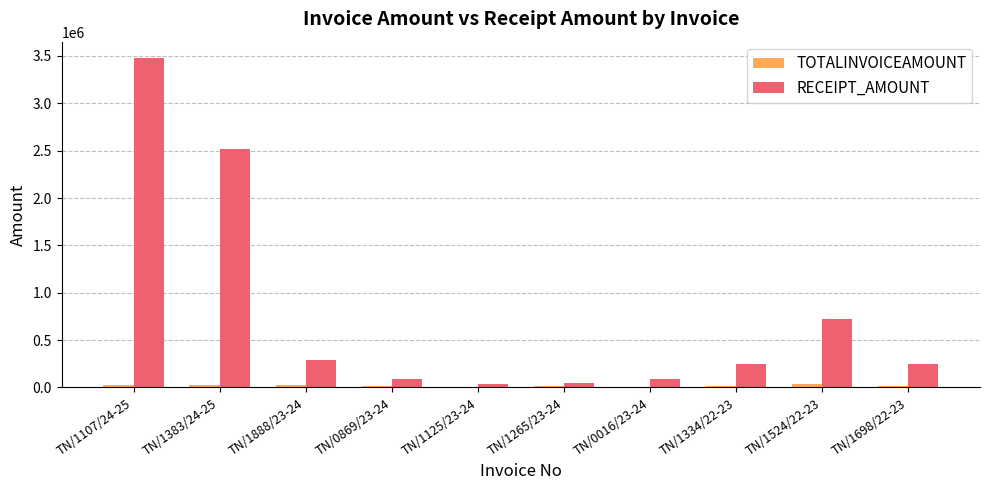

What is the sum of all TOTALINVOICEAMOUNT values?

182041